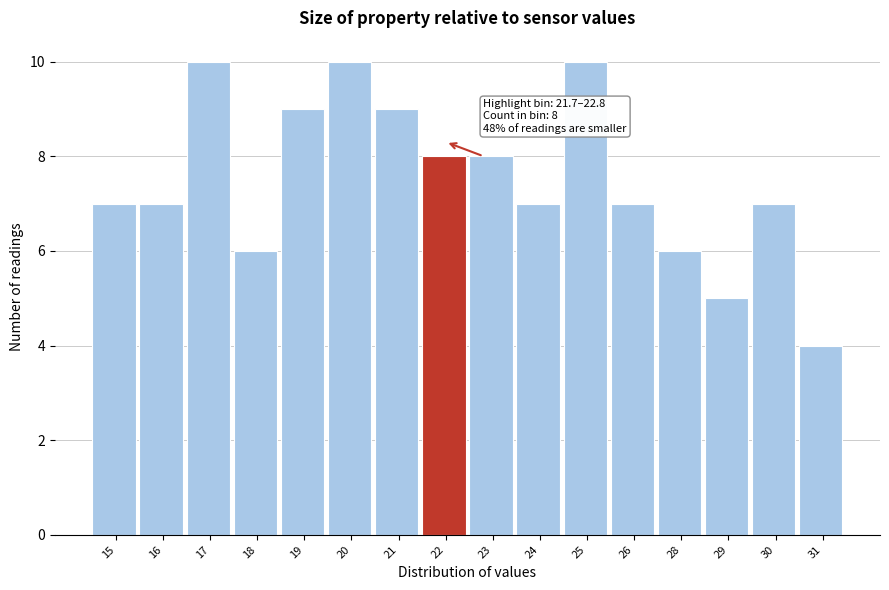

Reading left to right, extract all data points from this chart.

7	7	10	6	9	10	9	8	8	7	10	7	6	5	7	4